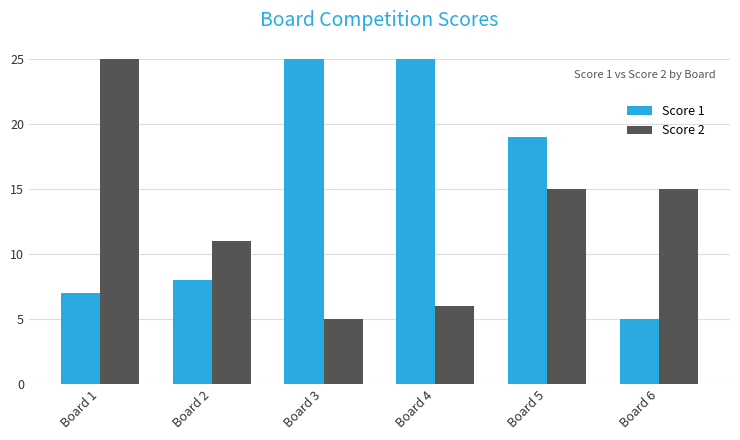

True or false: Score 2 has a value of 9 at Board 4.

False